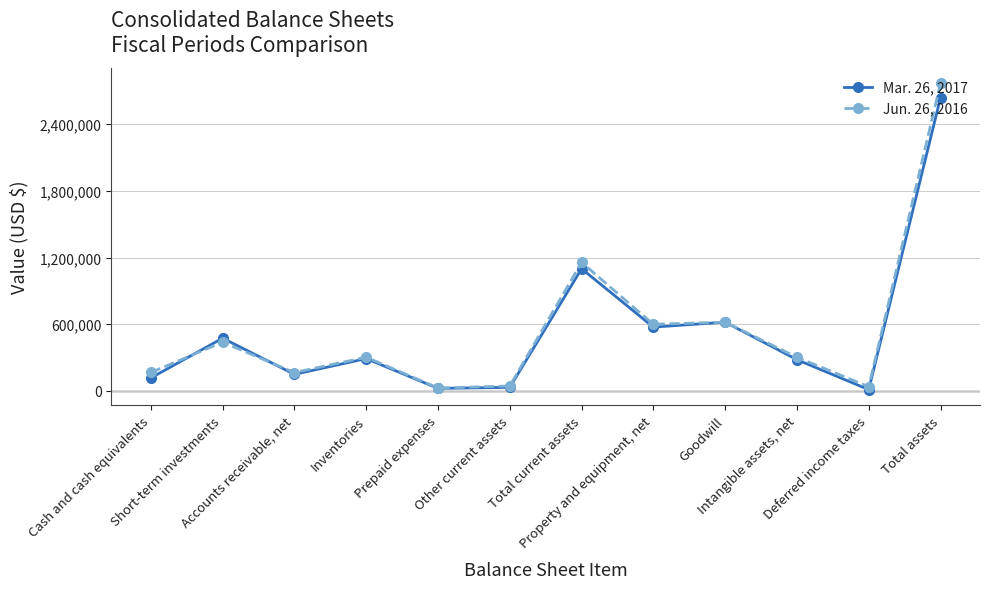

The Jun. 26, 2016 series shows 301274 at Short-term investments. True or false?

False